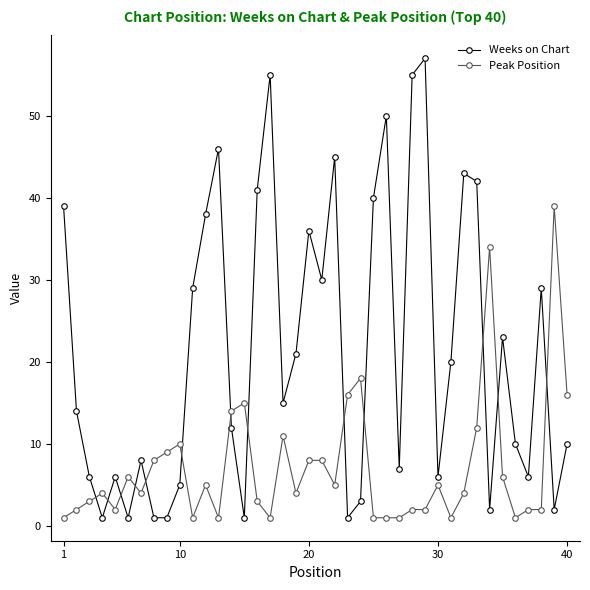

What is the sum of all Weeks on Chart values?

857